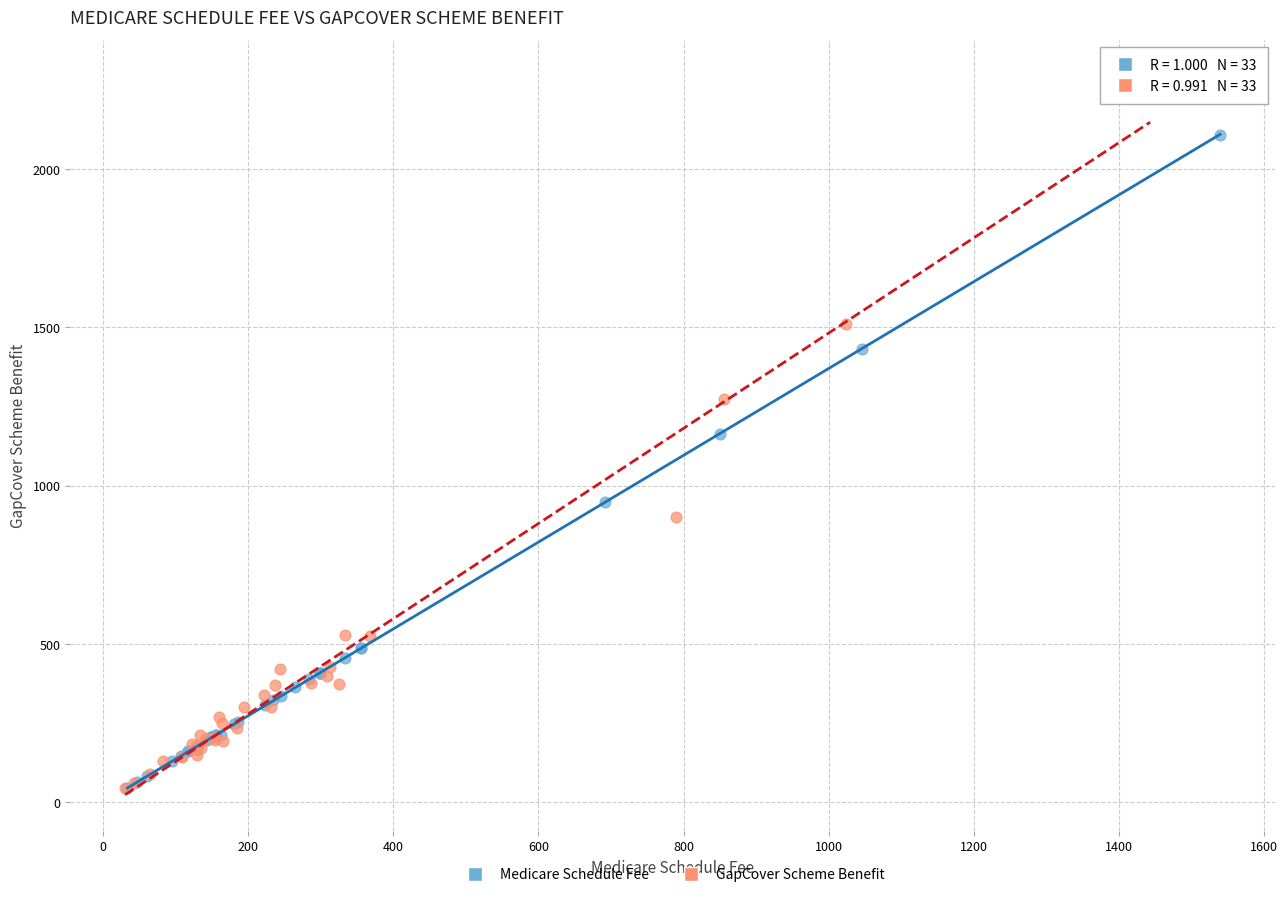

Which series contains the highest Y value?

GapCover Scheme Benefit